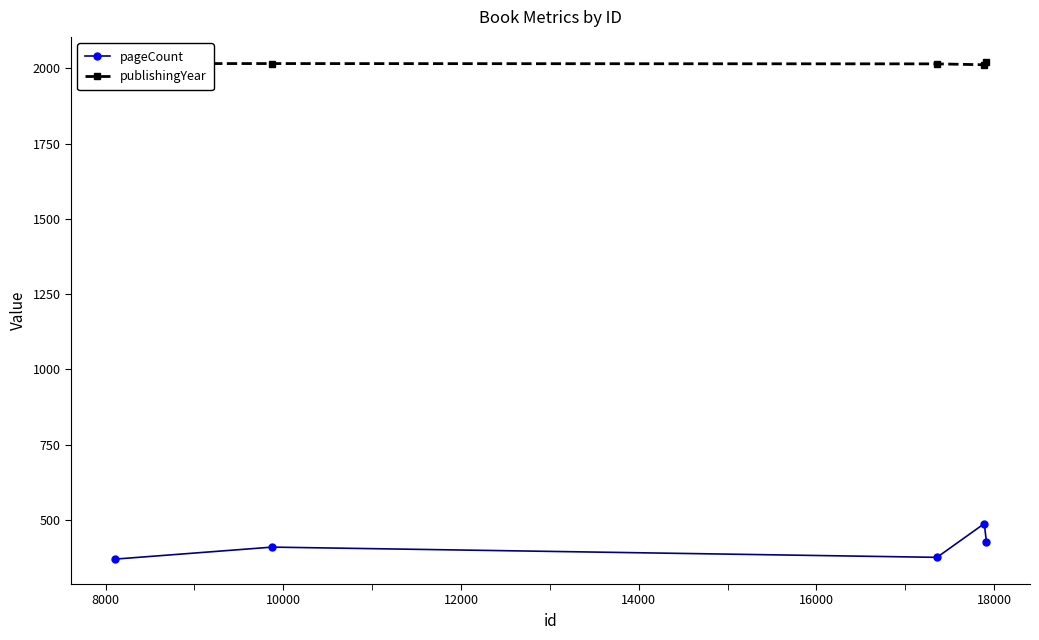

What is the sum of all pageCount values?

2072